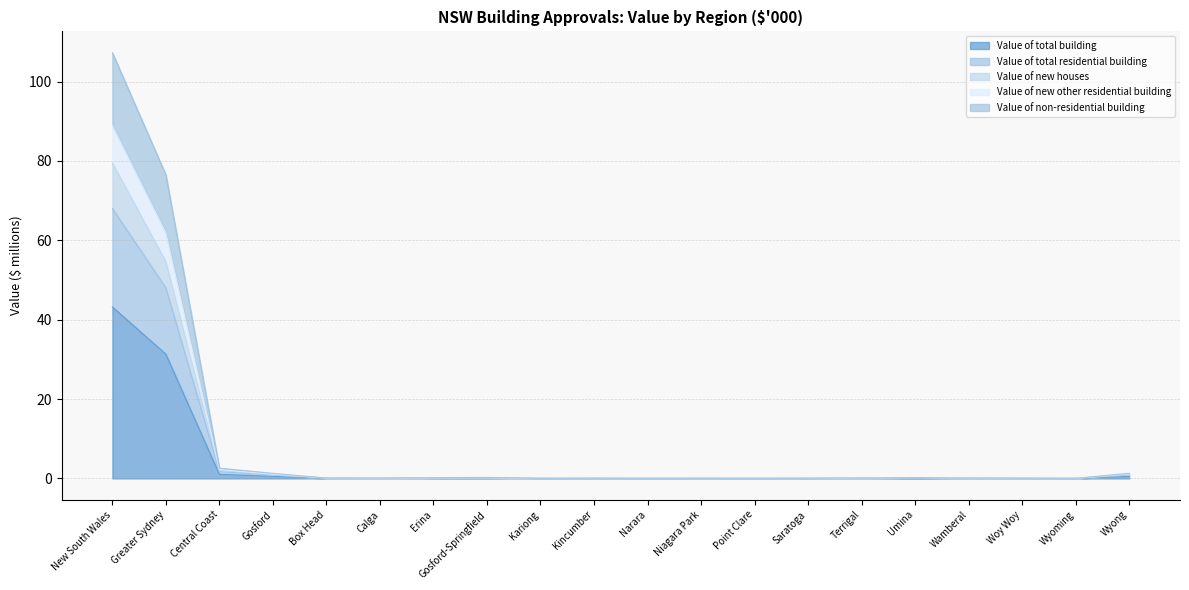

Rank the series at Woy Woy from lowest to highest value.

Value of total building, Value of non-residential building, Value of total residential building, Value of new houses, Value of new other residential building